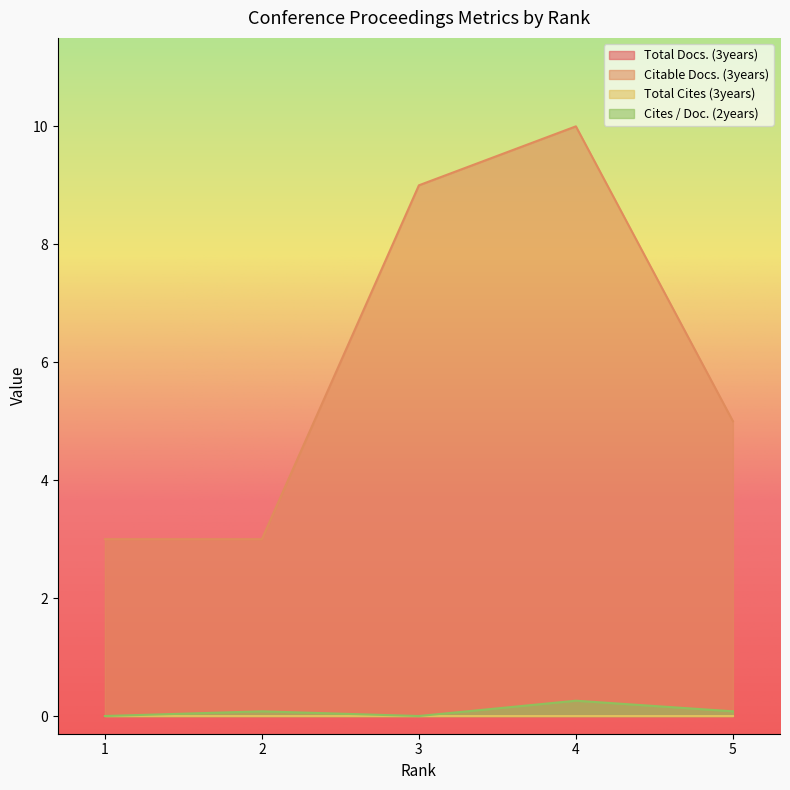

How many interior local peaks does the Citable Docs. (3years) series have?

1